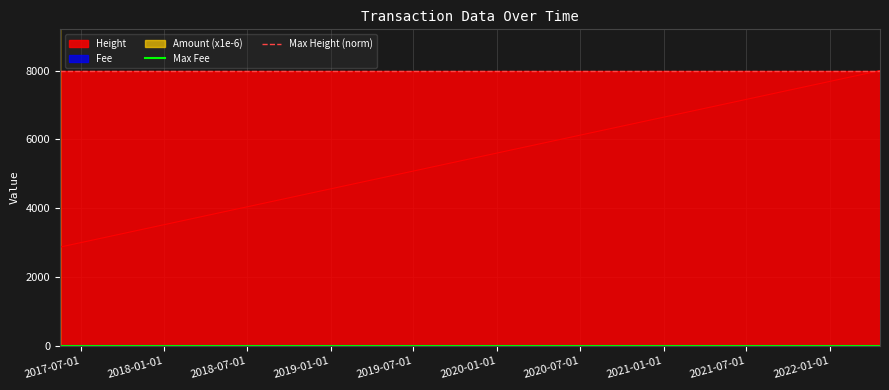

What is the spread (max minus min) of values at 2018-01-01?

7999